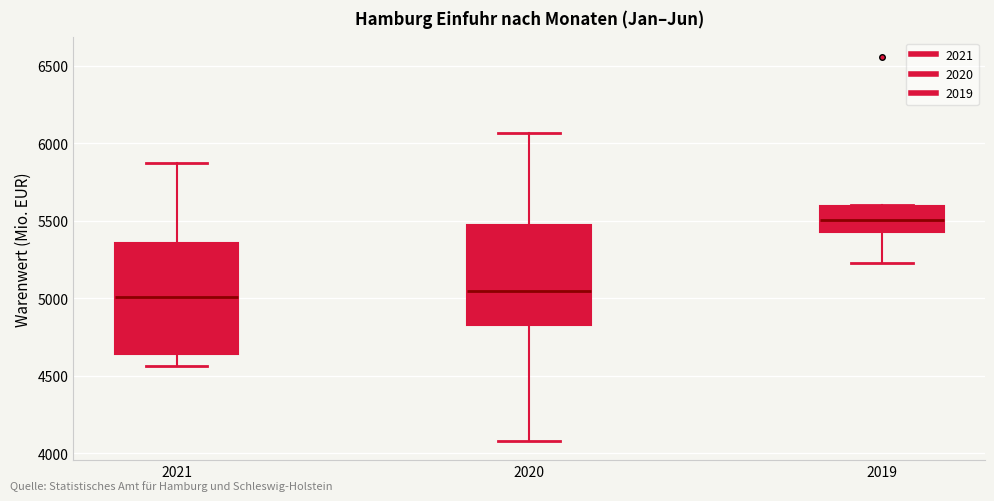

Which box's median line is the highest?

2019